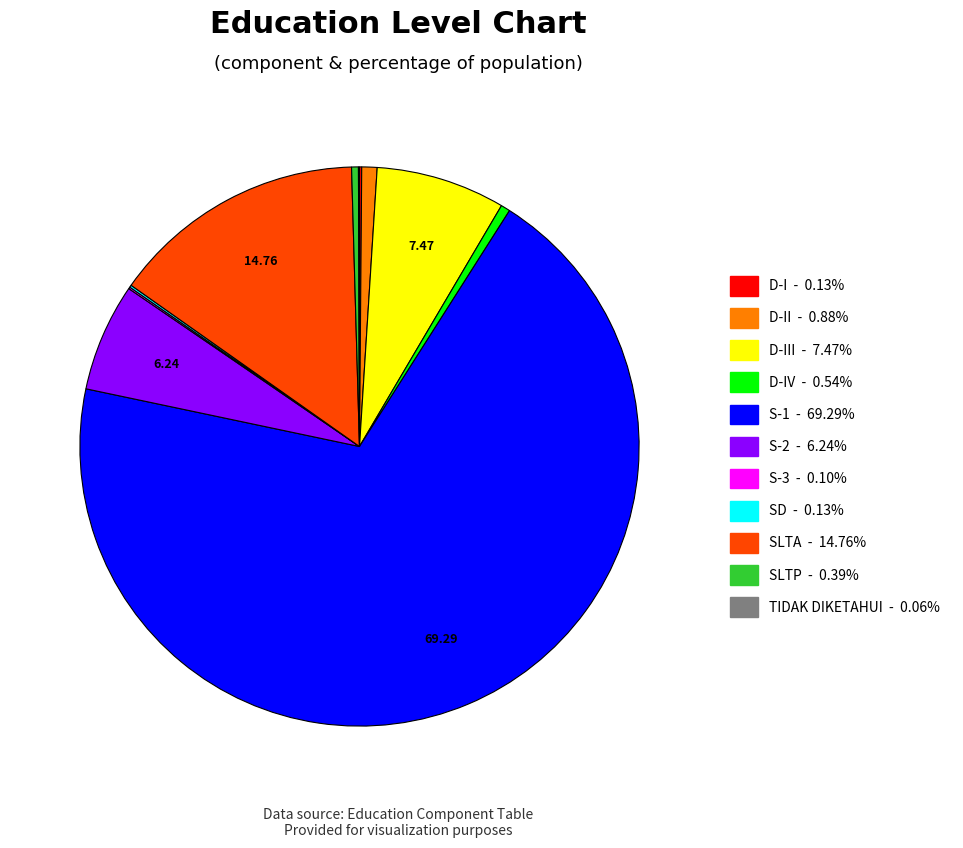

Is there a majority slice in this chart?

Yes